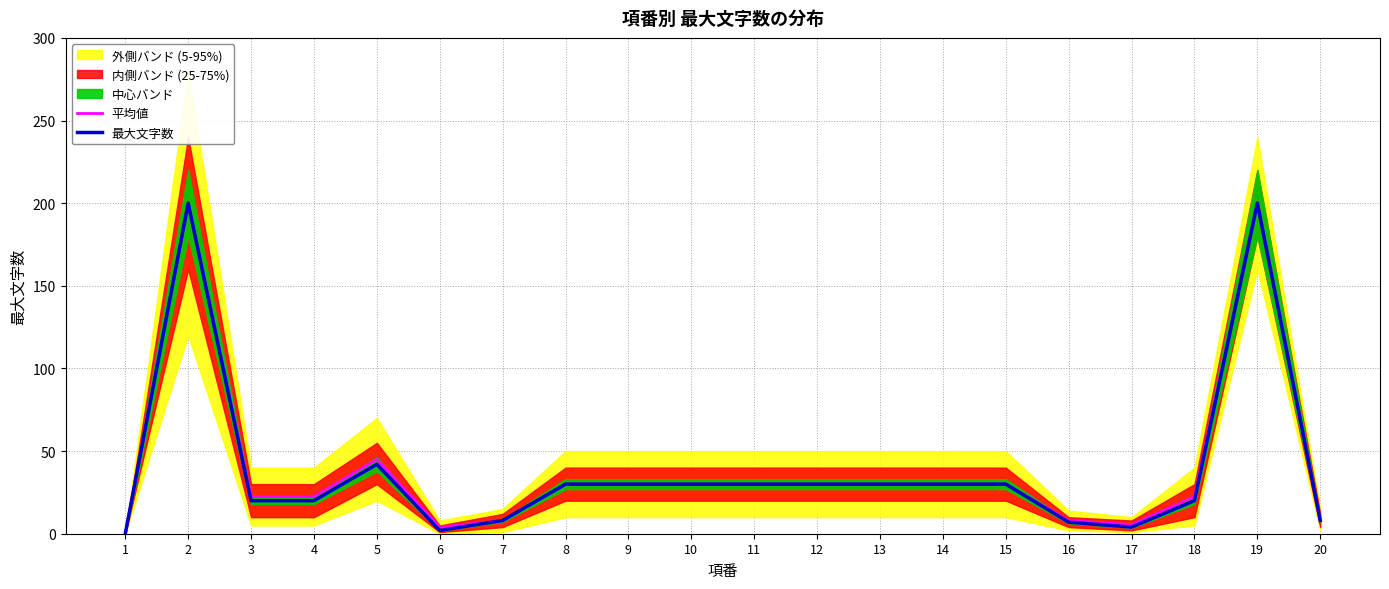

True or false: 平均値 and 最大文字数 intersect in this chart.

False